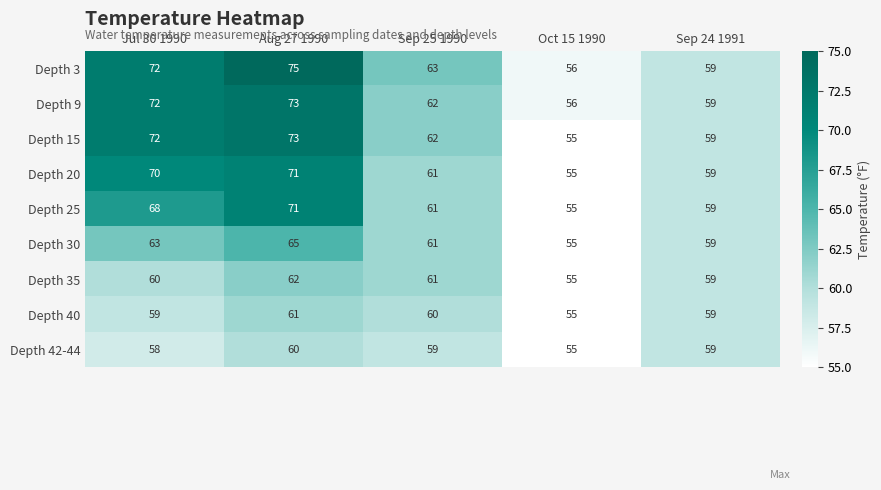

Which category has the lowest value in the Depth 42-44 series?

Oct 15 1990